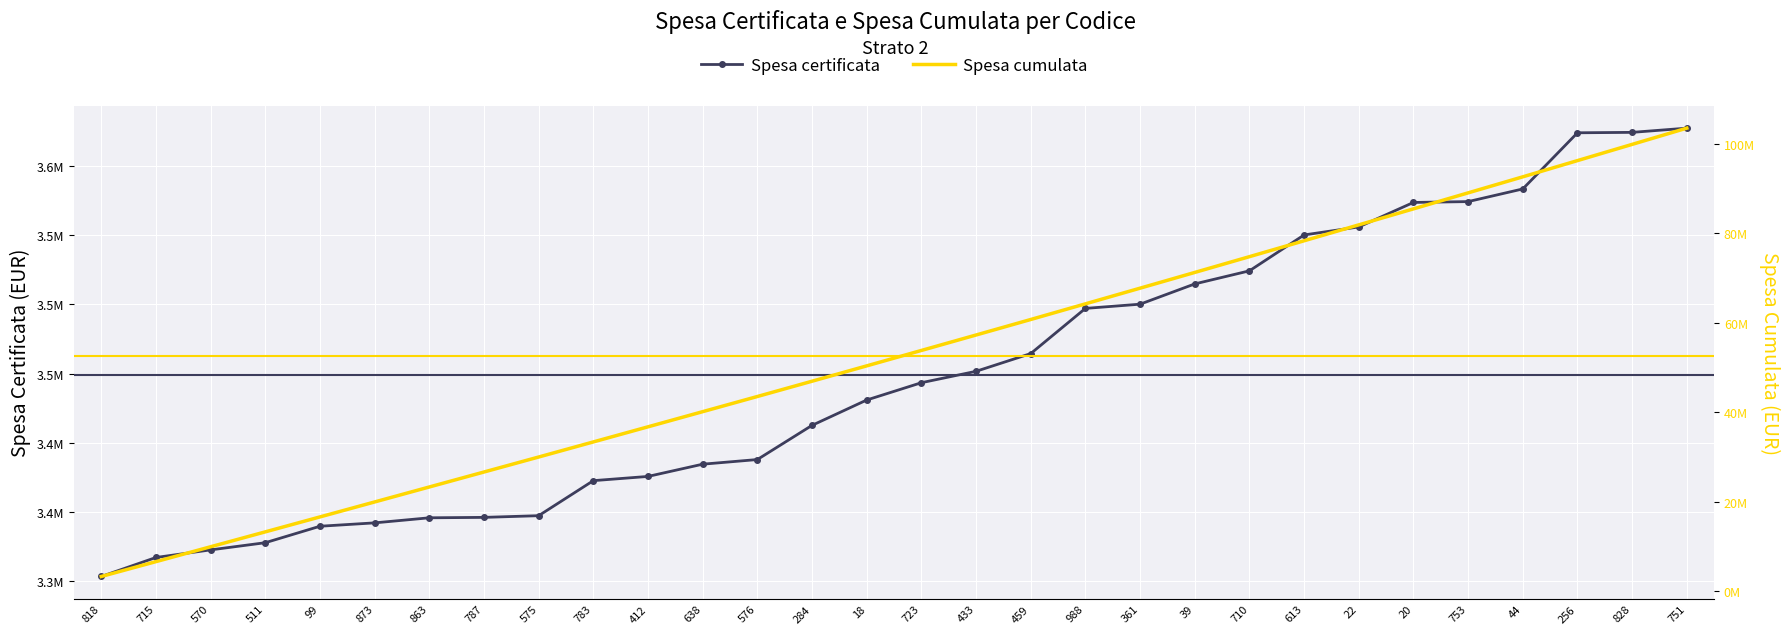

Reading left to right, transcribe all the data shown in this chart.

Spesa certificata: 818=3303323.1	715=3317056.5	570=3322549.8	511=3327737.9	99=3339640.2	873=3342081.6	863=3345743.9	787=3346049.0	575=3347269.8	783=3372600.1	412=3375652.0	638=3384502.4	576=3387859.4	284=3412579.4	18=3430890.5	723=3443403.1	433=3451643.1	459=3464460.8	988=3497115.7	361=3500167.5	39=3514816.4	710=3524277.1	613=3550217.9	22=3556016.4	20=3573717.1	753=3574327.5	44=3583483.0	256=3624072.6	828=3624377.8	751=3627429.7
Spesa cumulata: 818=3303323.1	715=6620379.6	570=9942929.4	511=13270667.3	99=16610307.5	873=19952389.1	863=23298133.0	787=26644182.0	575=29991451.8	783=33364052.0	412=36739704.0	638=40124206.3	576=43512065.7	284=46924645.1	18=50355535.6	723=53798938.7	433=57250581.8	459=60715042.6	988=64212158.3	361=67712325.8	39=71227142.1	710=74751419.3	613=78301637.1	22=81857653.5	20=85431370.6	753=89005698.1	44=92589181.1	256=96213253.7	828=99837631.5	751=103465061.2